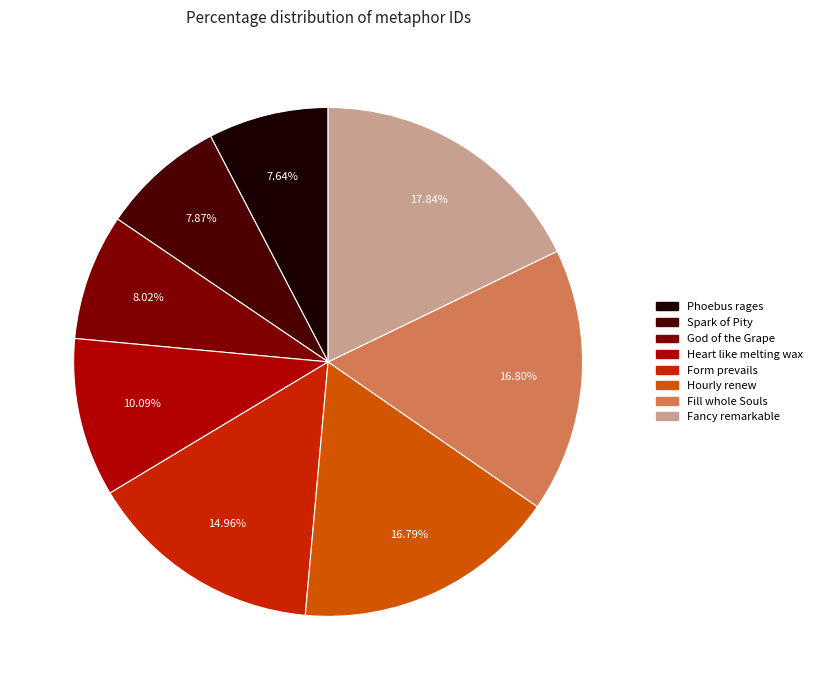

True or false: Spark of Pity accounts for 8% of the total.

True